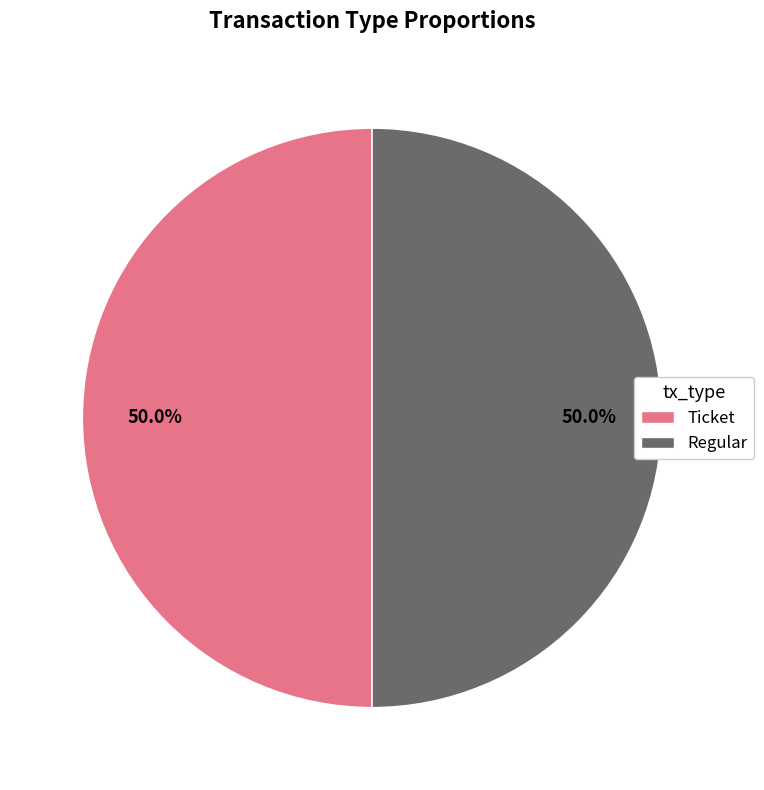

Approximately how many times larger is the value at Ticket compared to Regular?

1.0